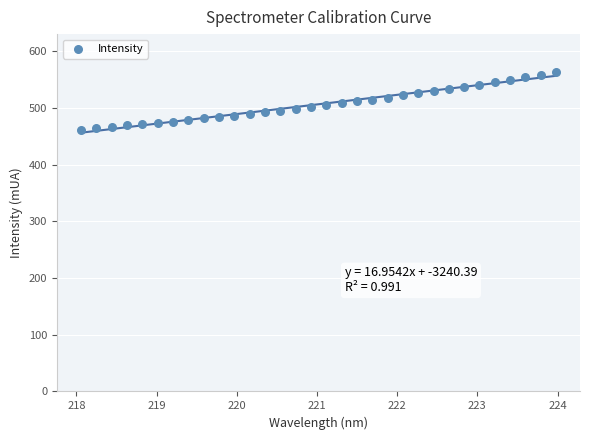

What is the range of Y values (max minus min)?

101.1